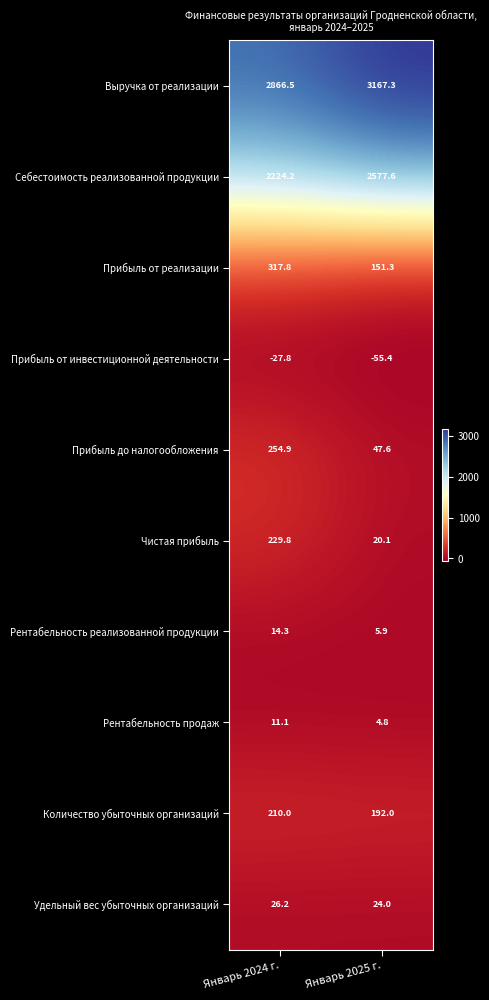

What is the sum of the Количество убыточных организаций values at Январь 2024 г. and Январь 2025 г.?

402.0